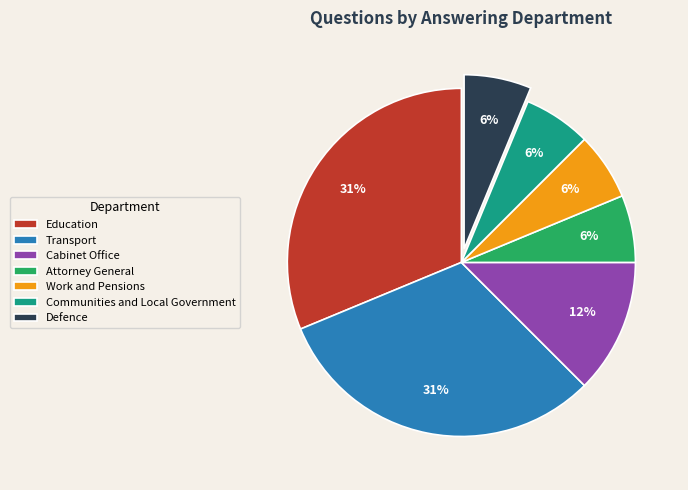

Is the sum of Transport and Education greater than half?

Yes